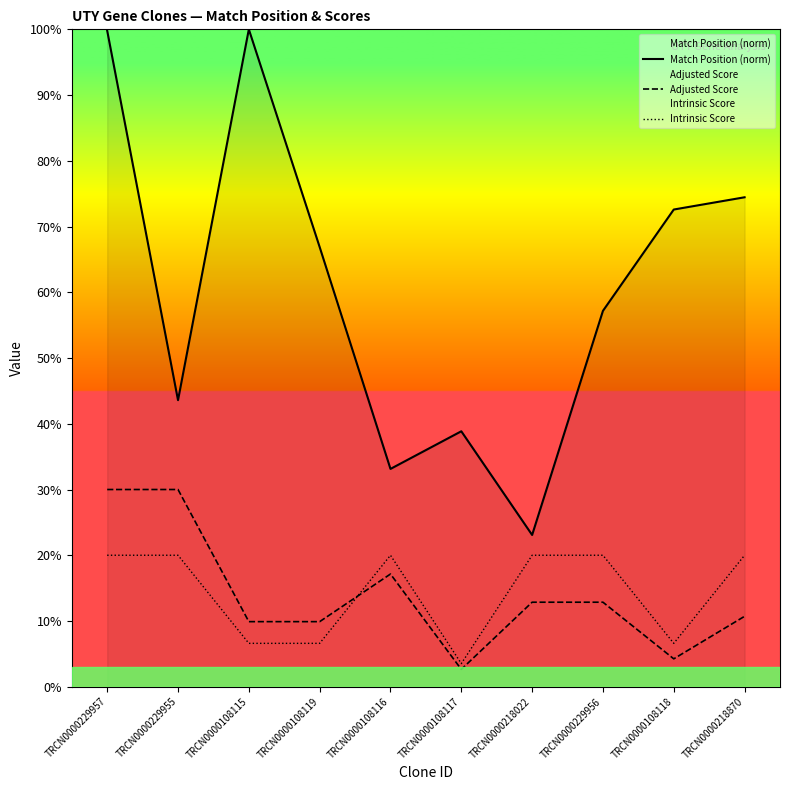

Is it true that Adjusted Score equals 17.1 at TRCN0000108116?

True